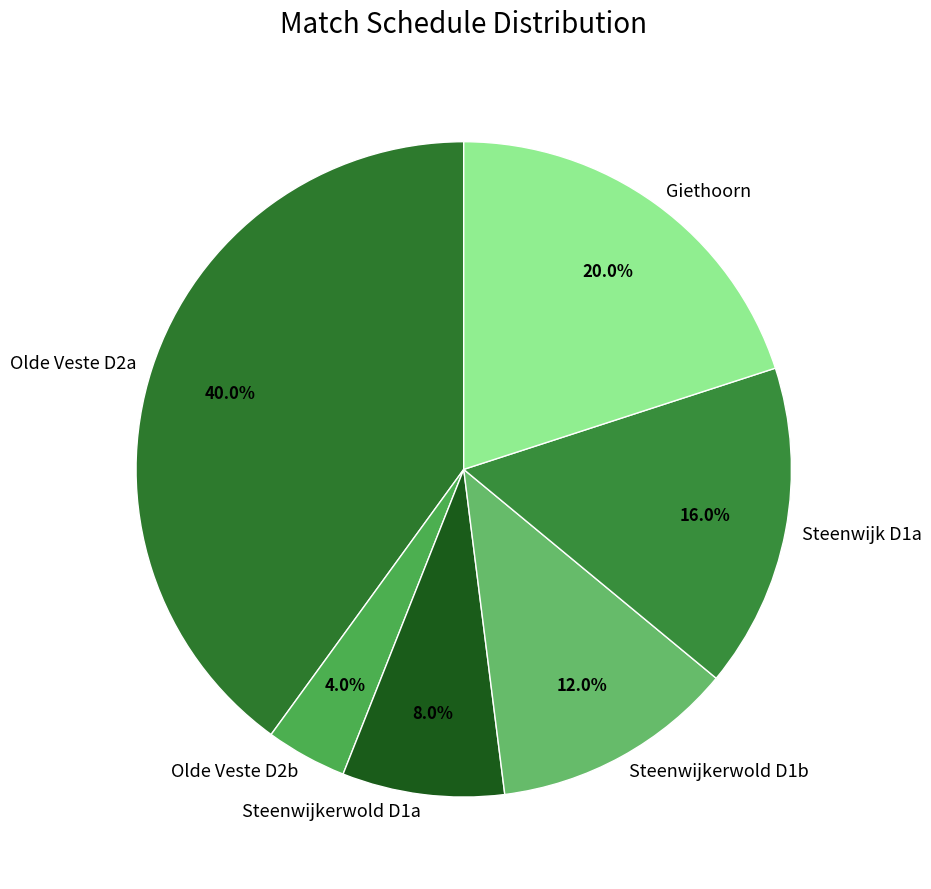

Is there a majority slice in this chart?

No